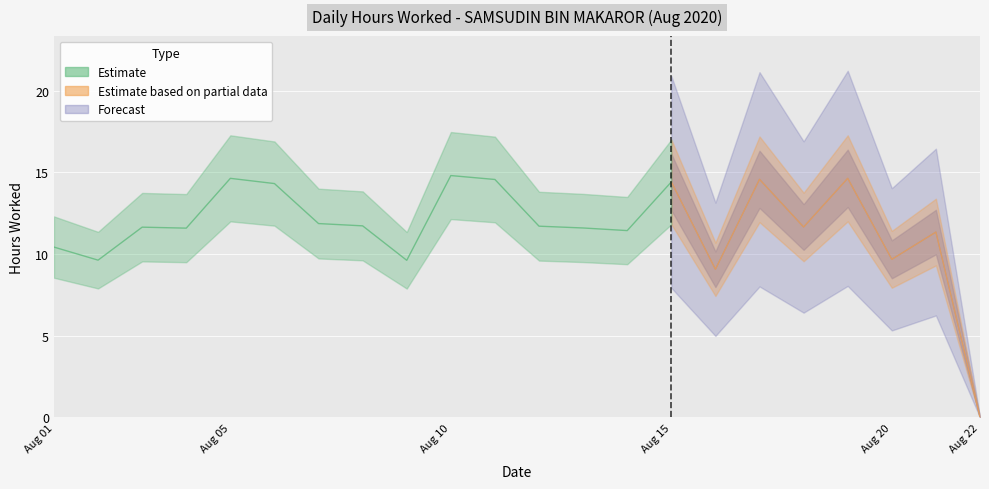

What is the value of the 6th point from the left?

14.3